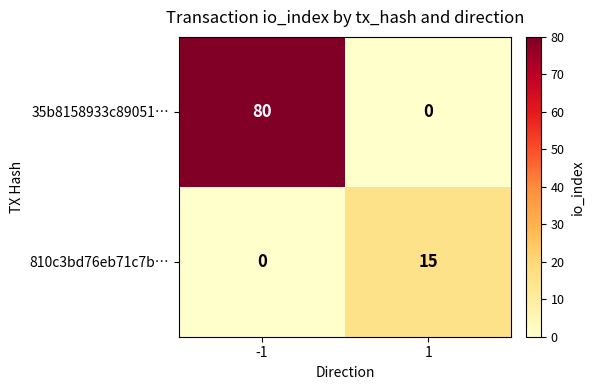

What is the maximum value shown in the chart?

80